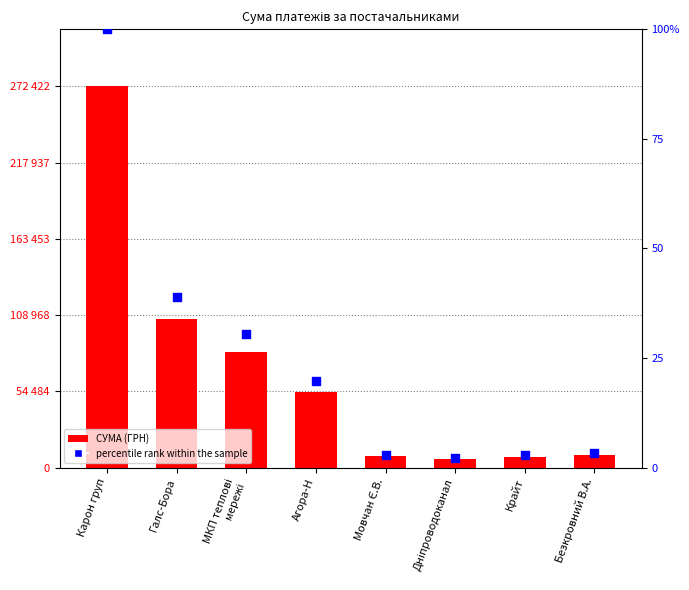

At how many categories does at least one series exceed 84850?

2